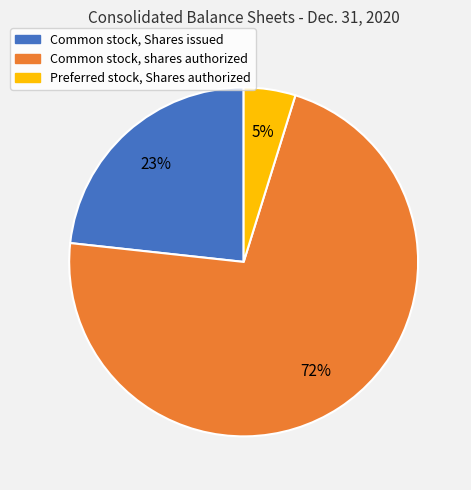

To the nearest percent, what is the difference between the largest and smallest slice percentages?

67%